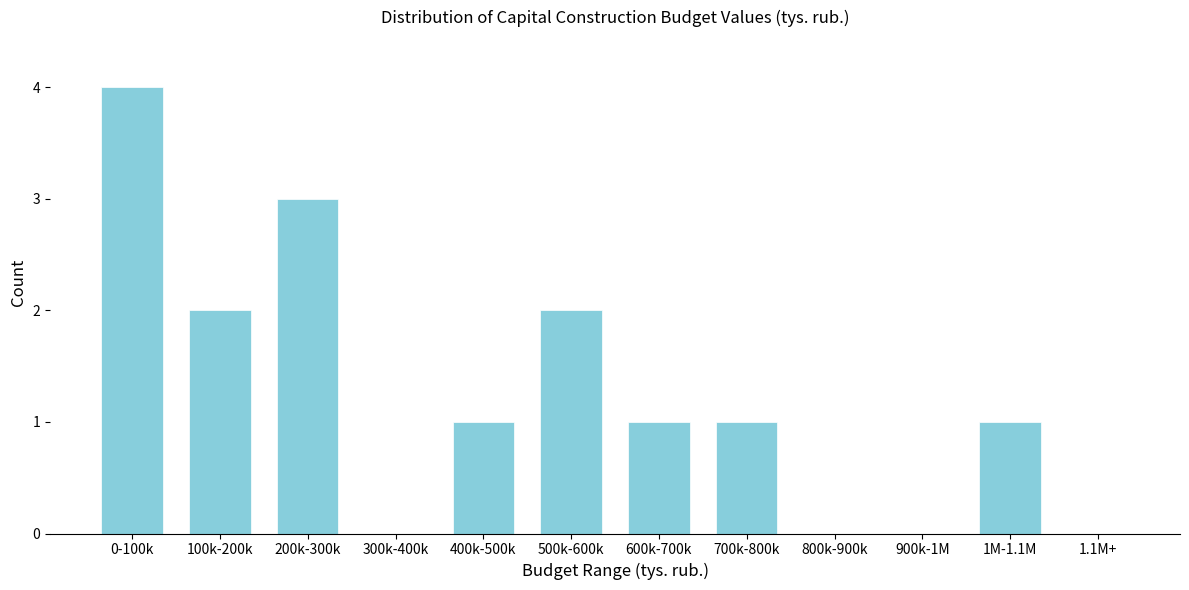

Reading left to right, what are all the values shown in this chart?

0-100k=4	100k-200k=2	200k-300k=3	300k-400k=0	400k-500k=1	500k-600k=2	600k-700k=1	700k-800k=1	800k-900k=0	900k-1M=0	1M-1.1M=1	1.1M+=0